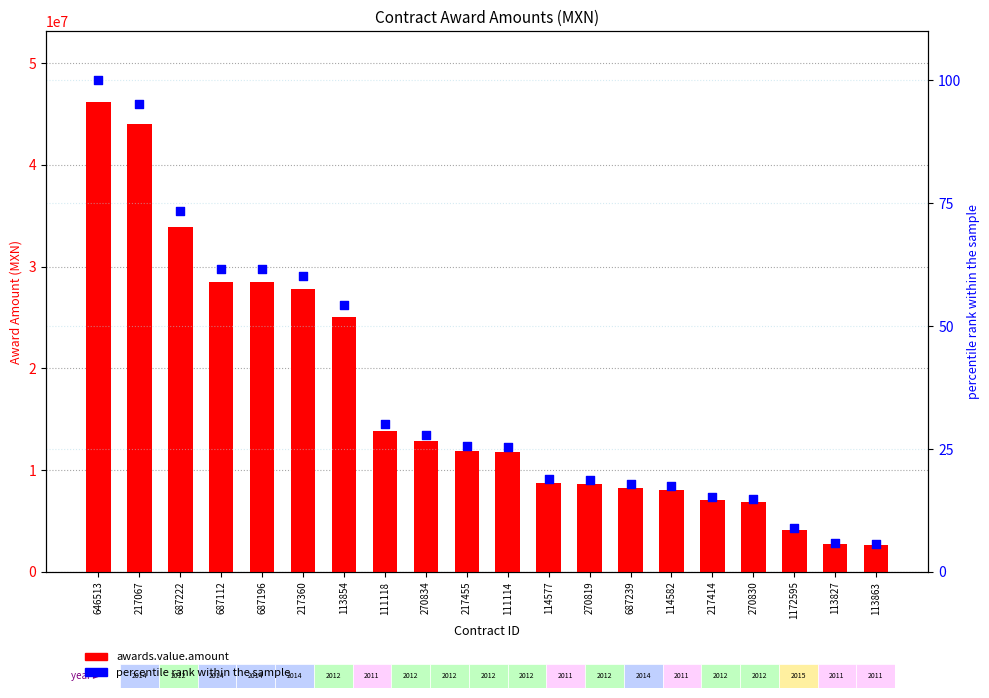

What is the total value across all series at 113863?

2611977.4